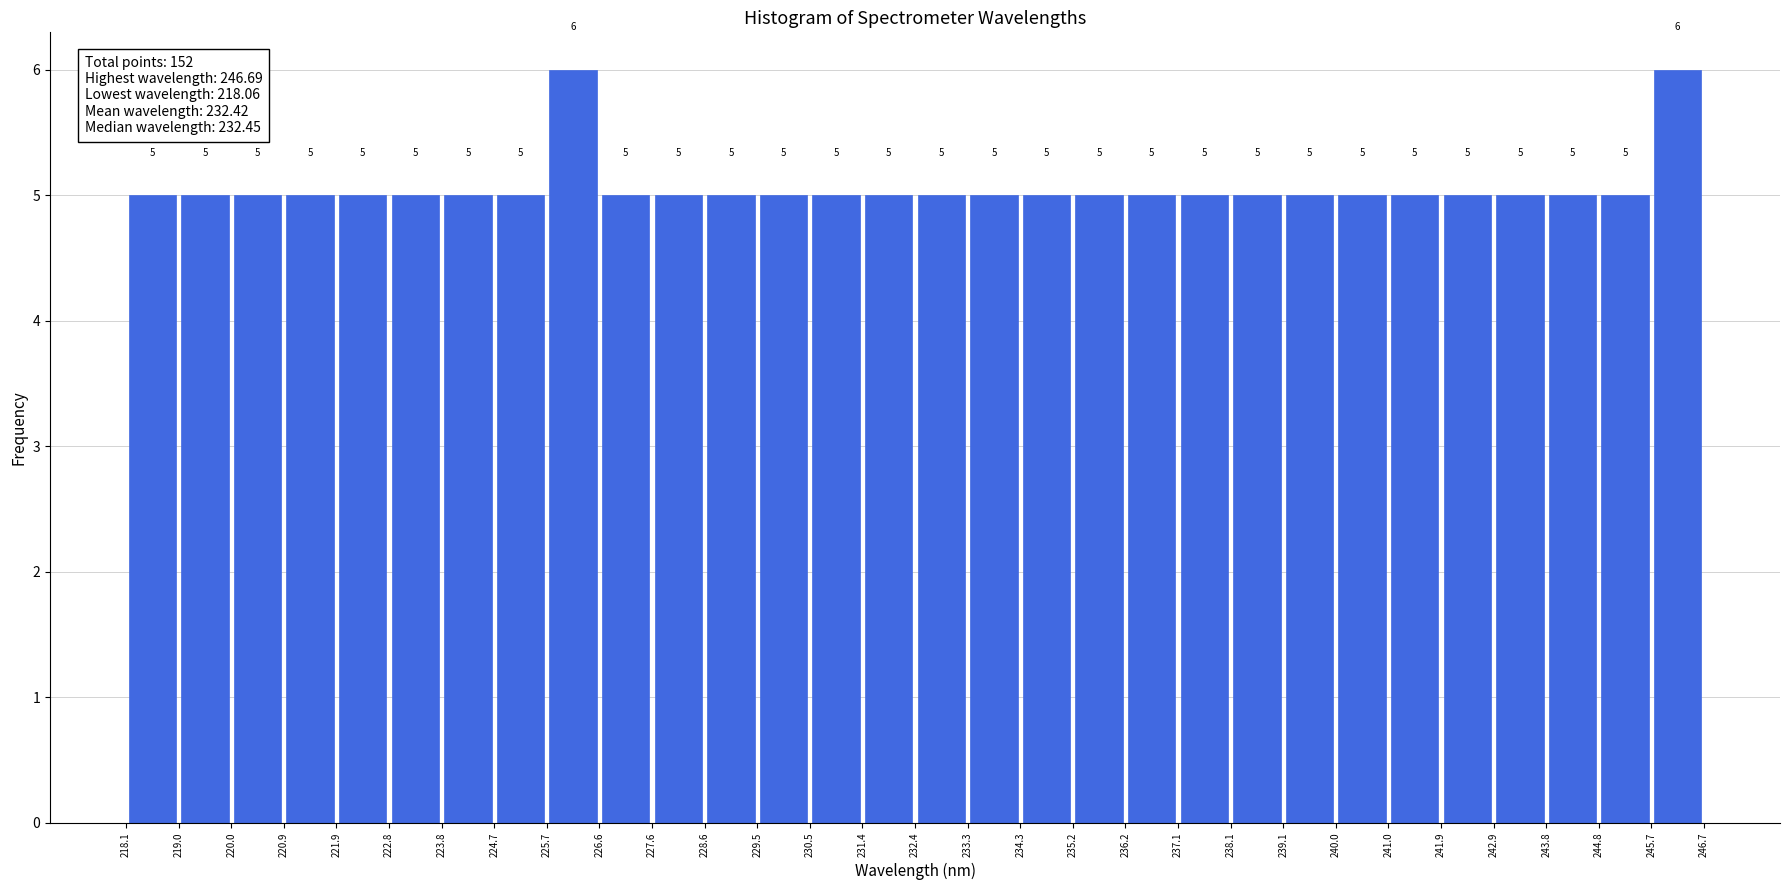

Reading left to right, transcribe this chart: for each bar, give the range it covers on the x-axis and its height.

218.1 to 219.0: 5
219.0 to 220.0: 5
220.0 to 220.9: 5
220.9 to 221.9: 5
221.9 to 222.8: 5
222.8 to 223.8: 5
223.8 to 224.7: 5
224.7 to 225.7: 5
225.7 to 226.6: 6
226.6 to 227.6: 5
227.6 to 228.6: 5
228.6 to 229.5: 5
229.5 to 230.5: 5
230.5 to 231.4: 5
231.4 to 232.4: 5
232.4 to 233.3: 5
233.3 to 234.3: 5
234.3 to 235.2: 5
235.2 to 236.2: 5
236.2 to 237.1: 5
237.1 to 238.1: 5
238.1 to 239.1: 5
239.1 to 240.0: 5
240.0 to 241.0: 5
241.0 to 241.9: 5
241.9 to 242.9: 5
242.9 to 243.8: 5
243.8 to 244.8: 5
244.8 to 245.7: 5
245.7 to 246.7: 6